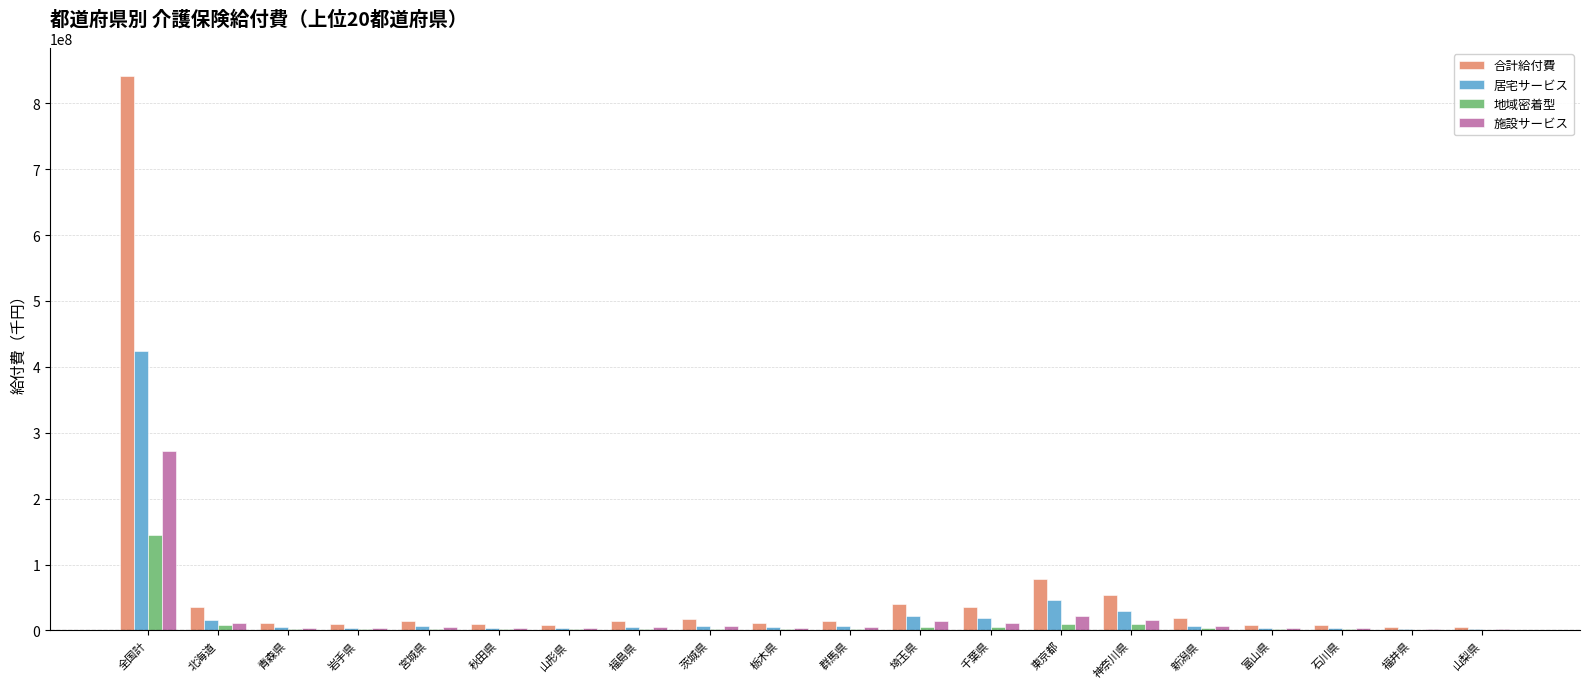

At which category is the sum across all series the highest?

全国計